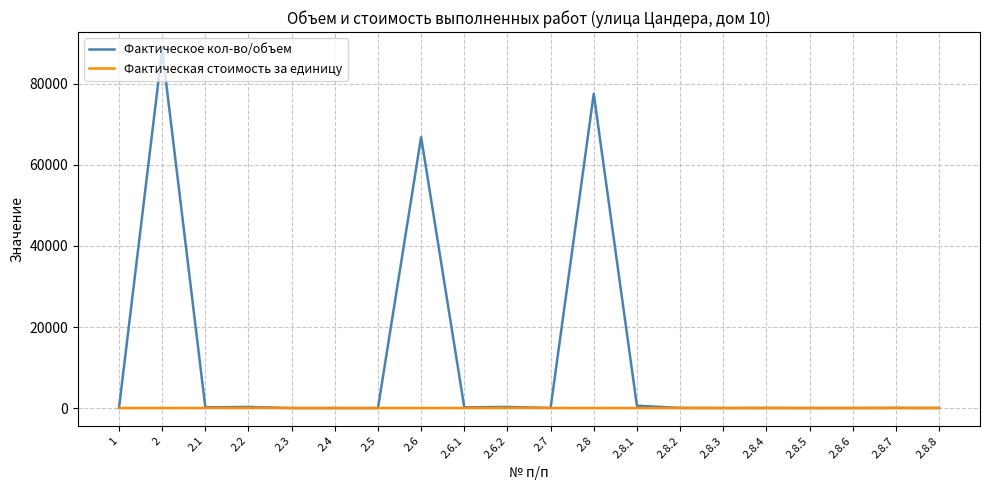

Rank the series by their average value, from lowest to highest.

Фактическая стоимость за единицу, Фактическое кол-во/объем